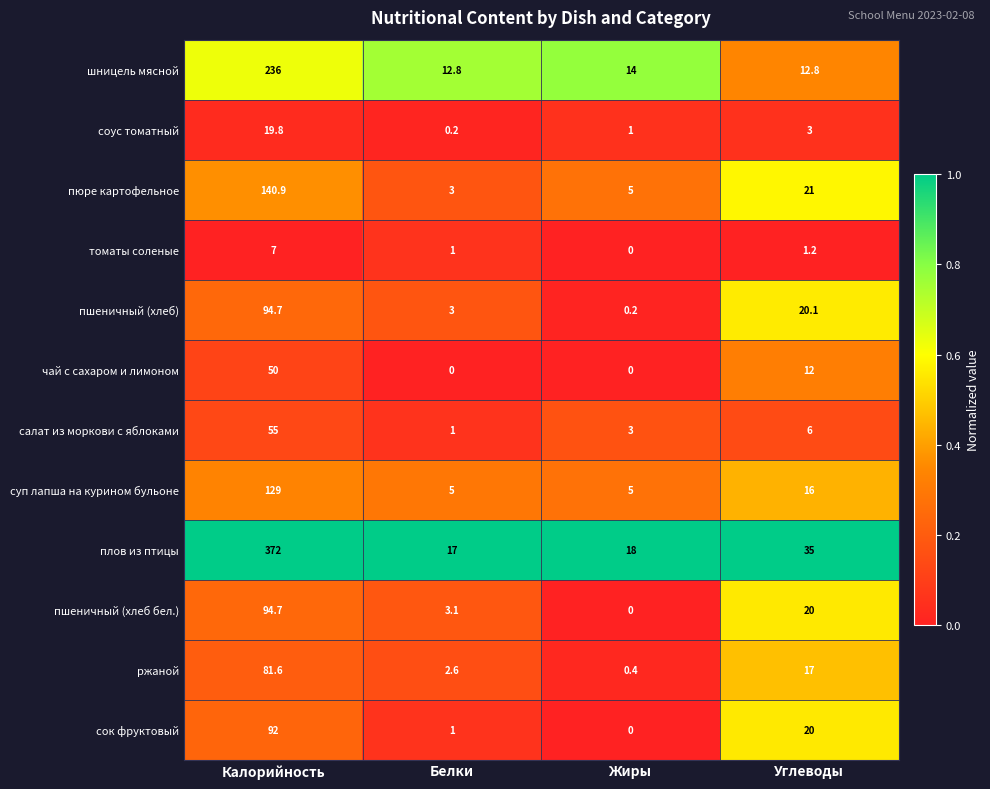

Which category has the highest value across all series?

Калорийность